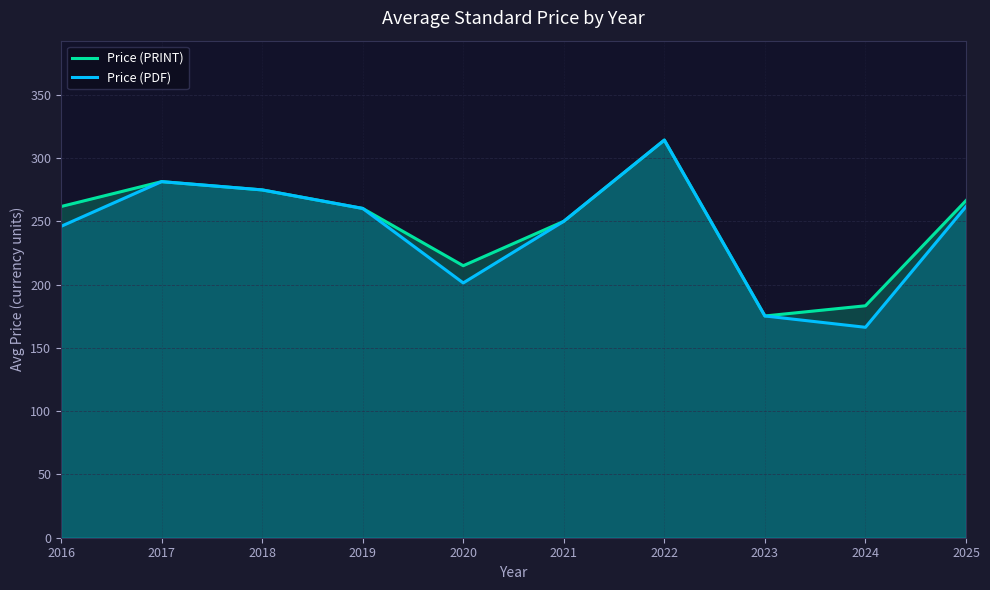

What value does the Price (PRINT) series have at 2025?

266.4